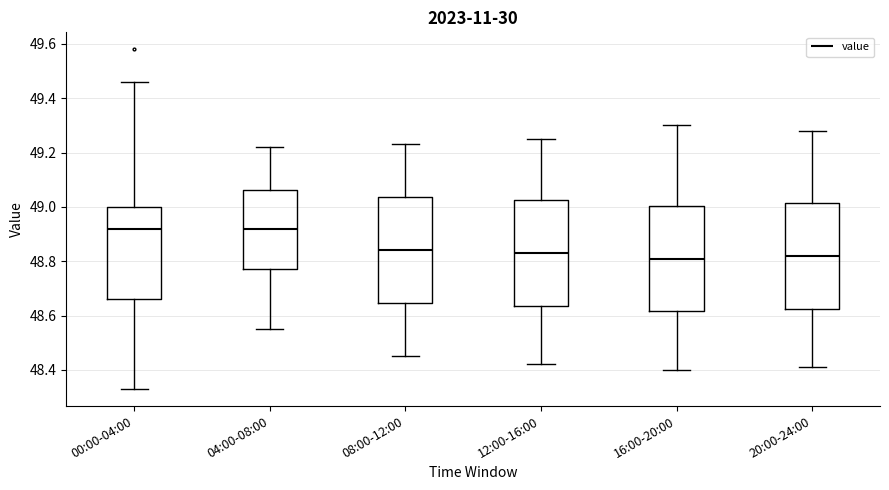

Where does the upper whisker of the box for 04:00-08:00 end on the y-axis? The values are not printed on the chart, so give them approximately, as read against the axis.

49.22